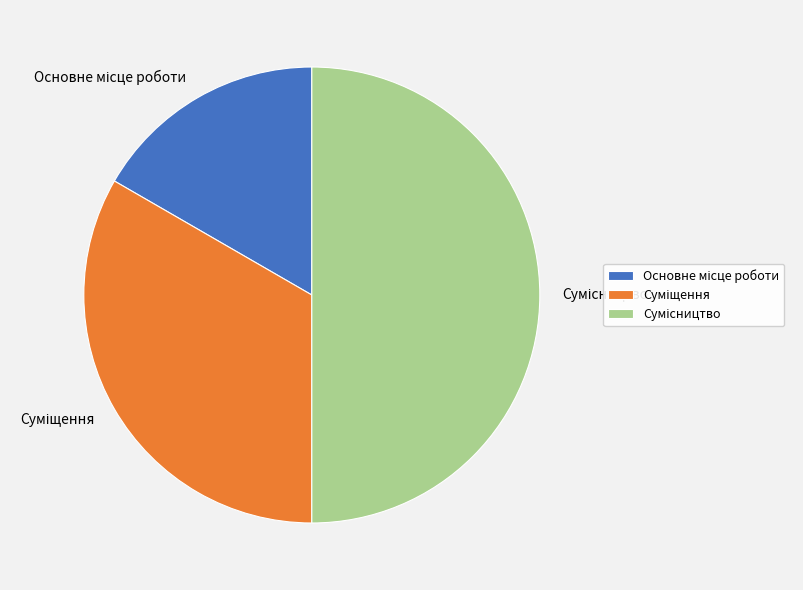

Count the number of slices in the pie.

3